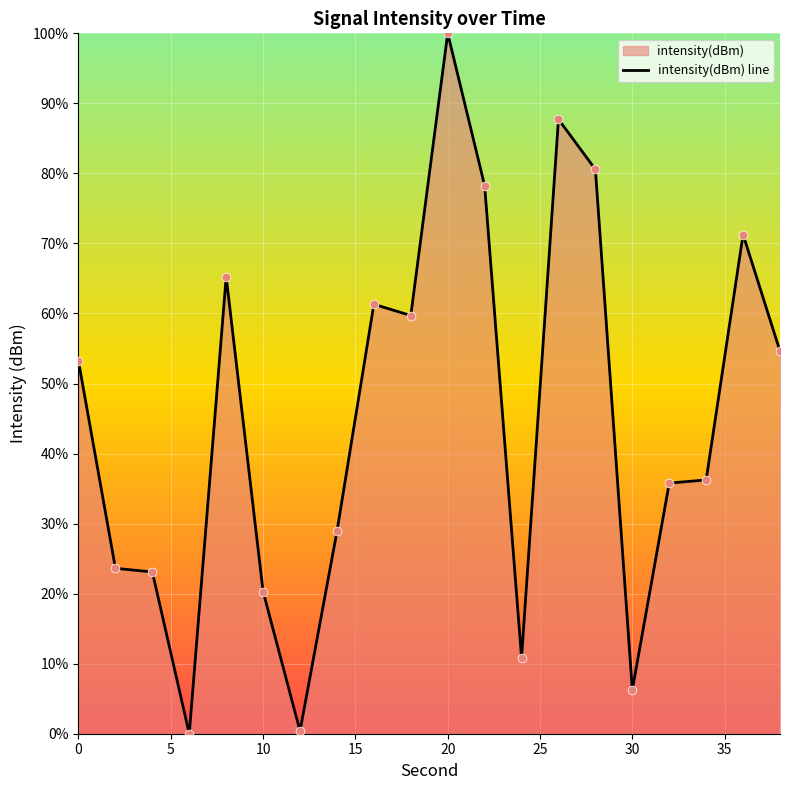

What is the maximum value shown in the chart?

100.0